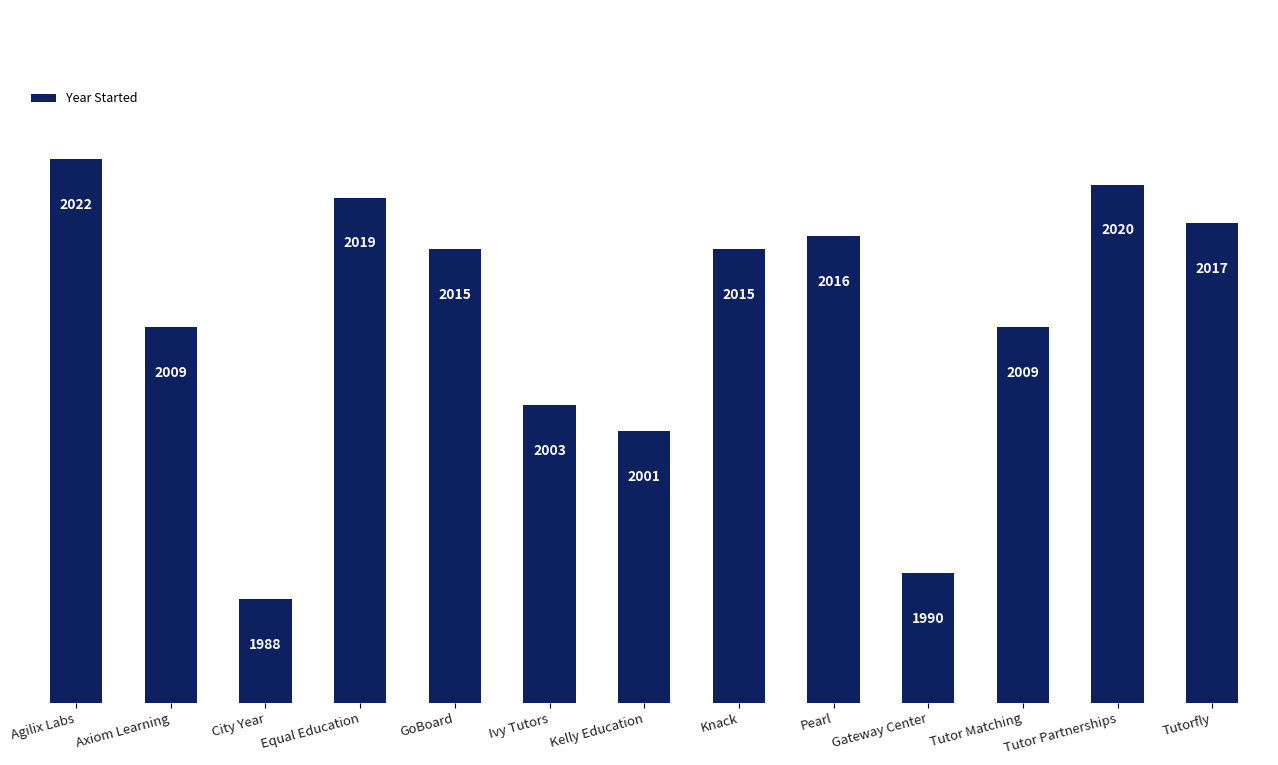

The chart shows a value of 2009 at Axiom Learning. True or false?

True